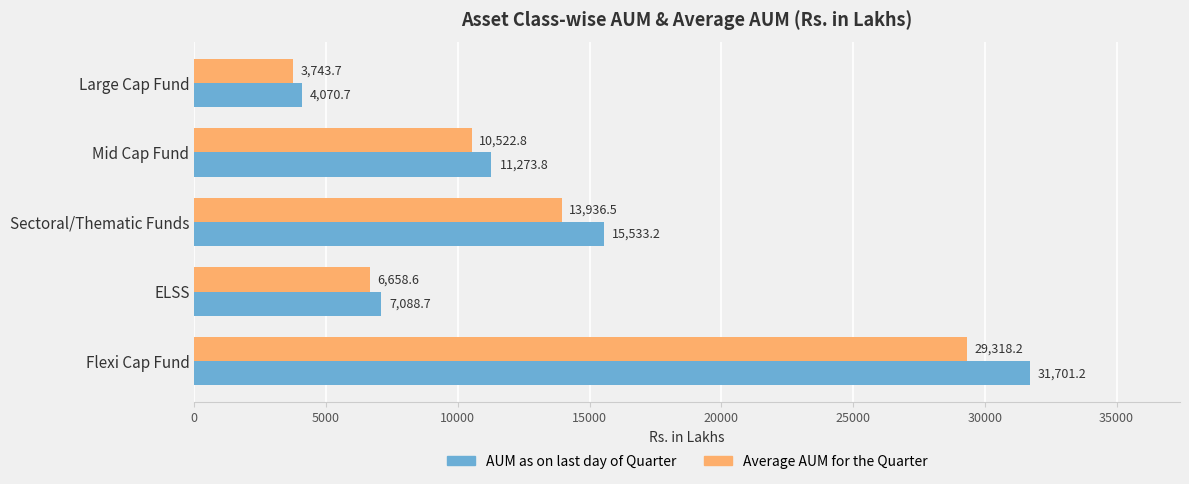

What is the total value across all series at Flexi Cap Fund?

61019.4